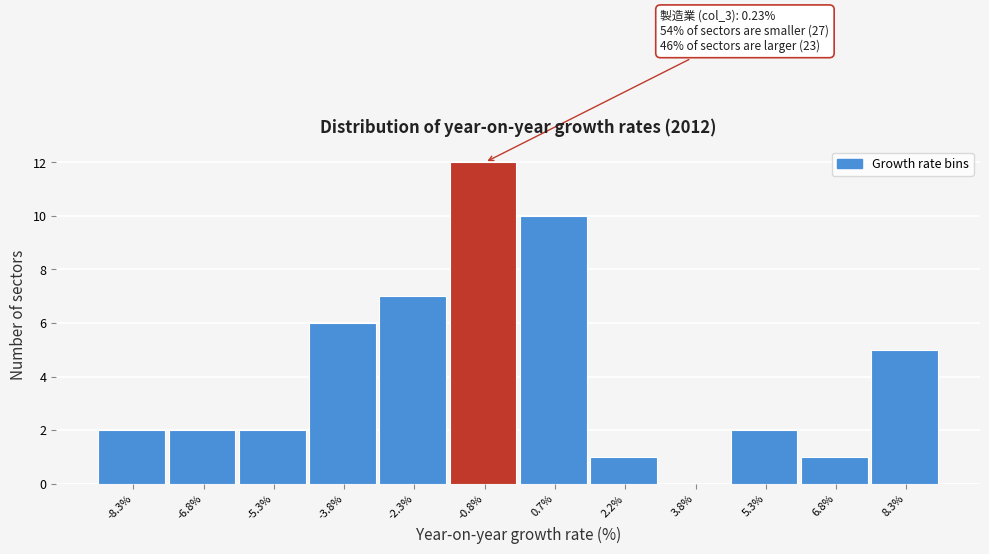

Reading left to right, extract all data points from this chart.

-8.3%=2	-6.8%=2	-5.3%=2	-3.8%=6	-2.3%=7	-0.8%=12	0.7%=10	2.2%=1	3.8%=0	5.3%=2	6.8%=1	8.3%=5